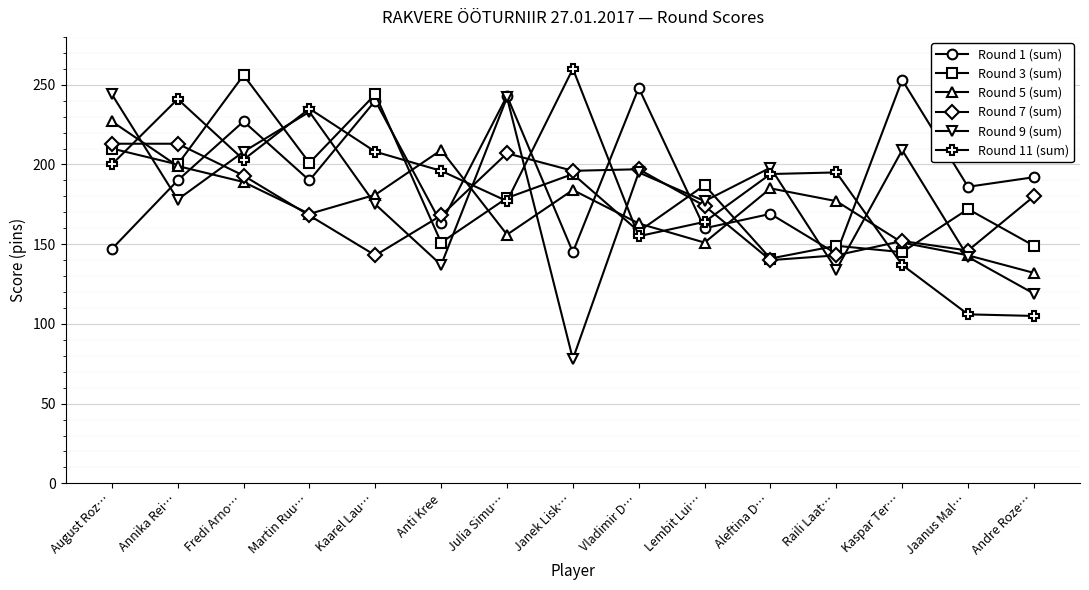

What is the minimum value shown in the chart?

78